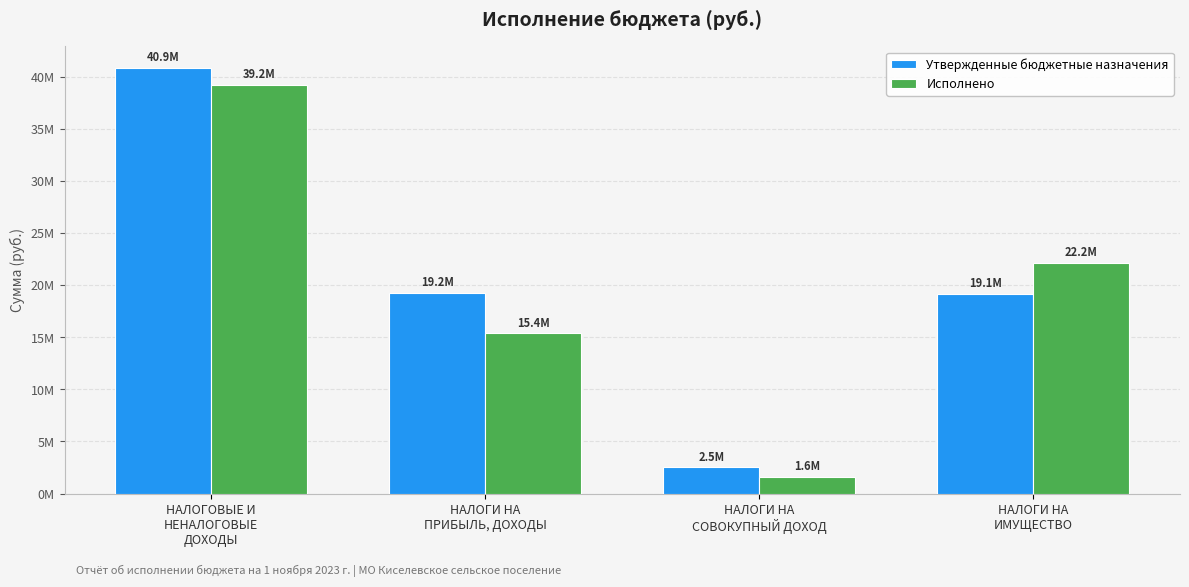

Rank the series by their maximum value, from lowest to highest.

Исполнено, Утвержденные бюджетные назначения